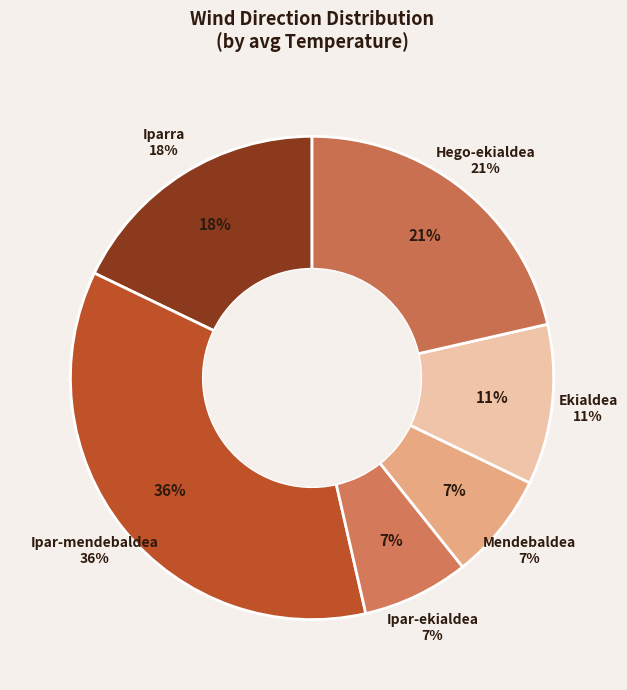

Is Iparra the majority of the pie?

No